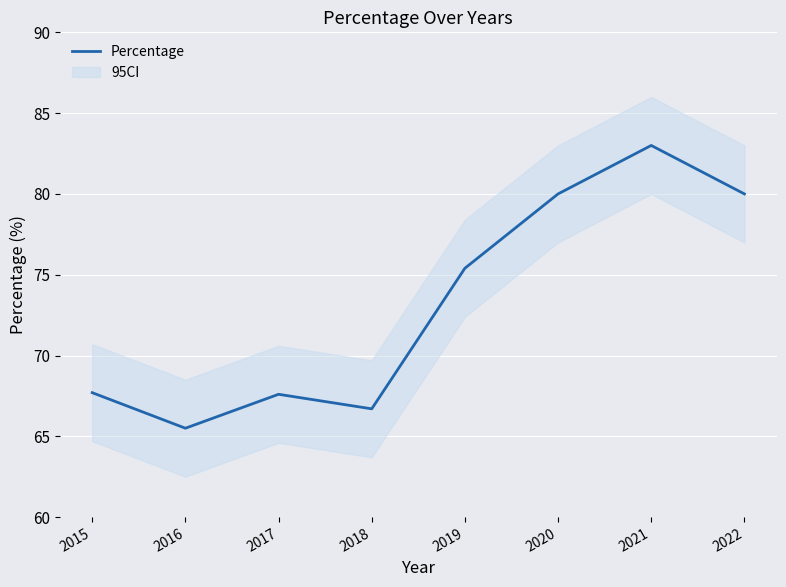

What is the value of the 4th point from the left?

66.7